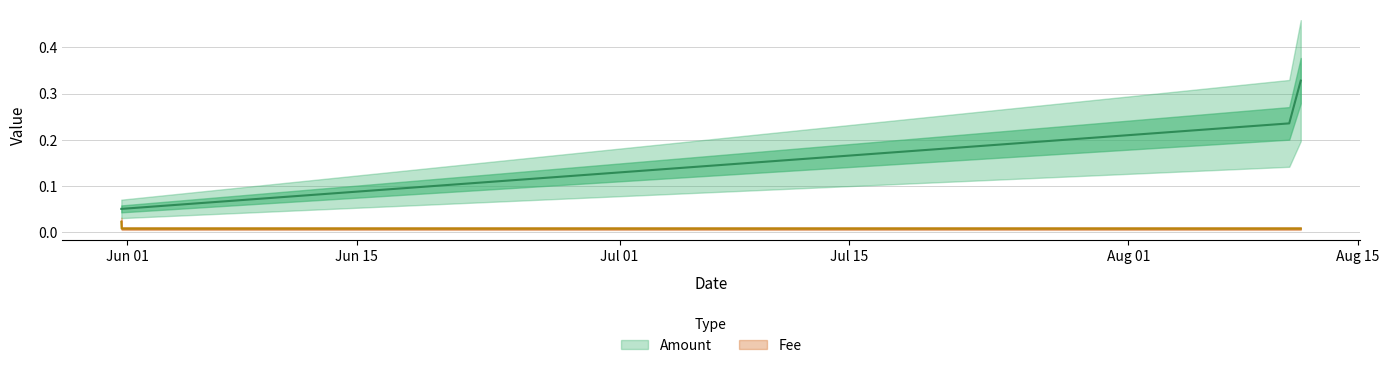

Does the chart display data point markers on the line(s)?

No